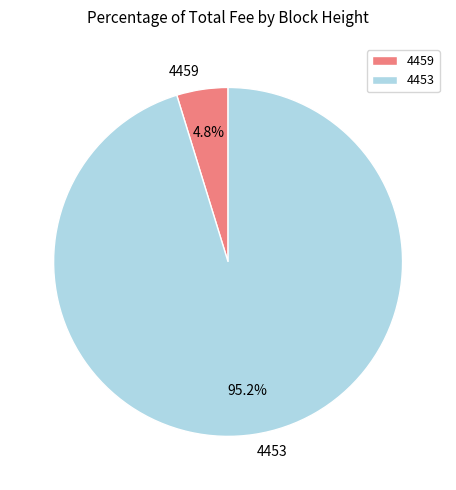

What is the smallest slice in the pie chart?

4459